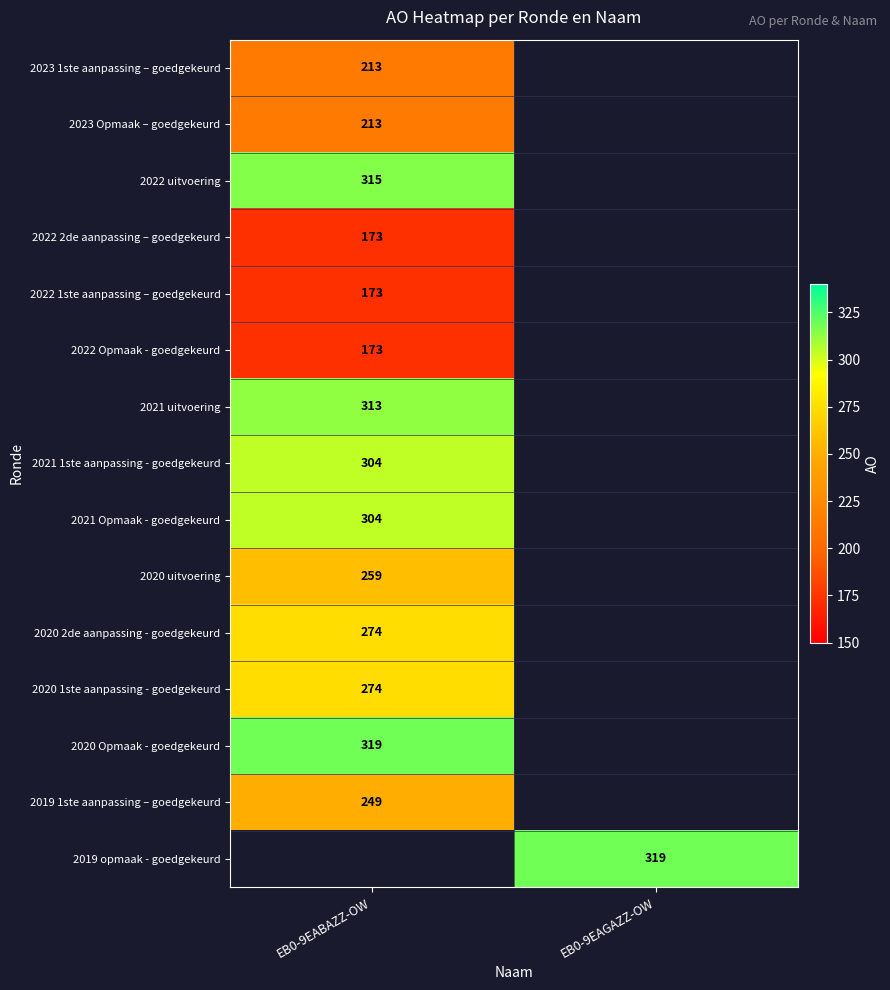

The 2019 opmaak - goedgekeurd series shows 319 at EB0-9EAGAZZ-OW. True or false?

True